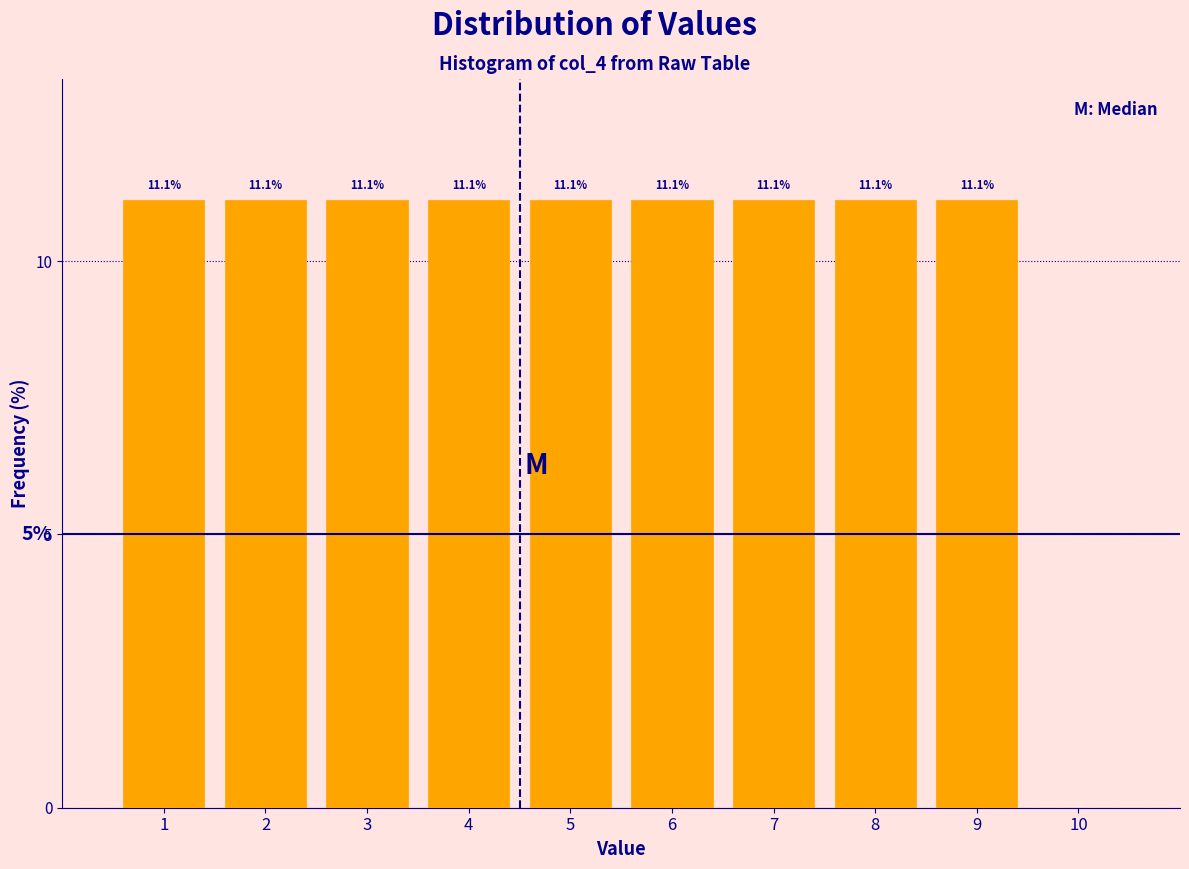

Reading left to right, extract all data points from this chart.

1=11.1	2=11.1	3=11.1	4=11.1	5=11.1	6=11.1	7=11.1	8=11.1	9=11.1	10=0.0